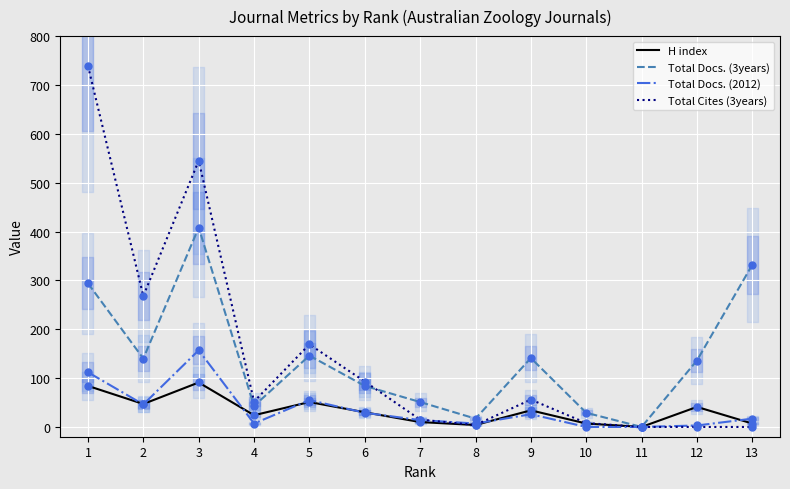

Which series reaches the minimum Y coordinate?

H index